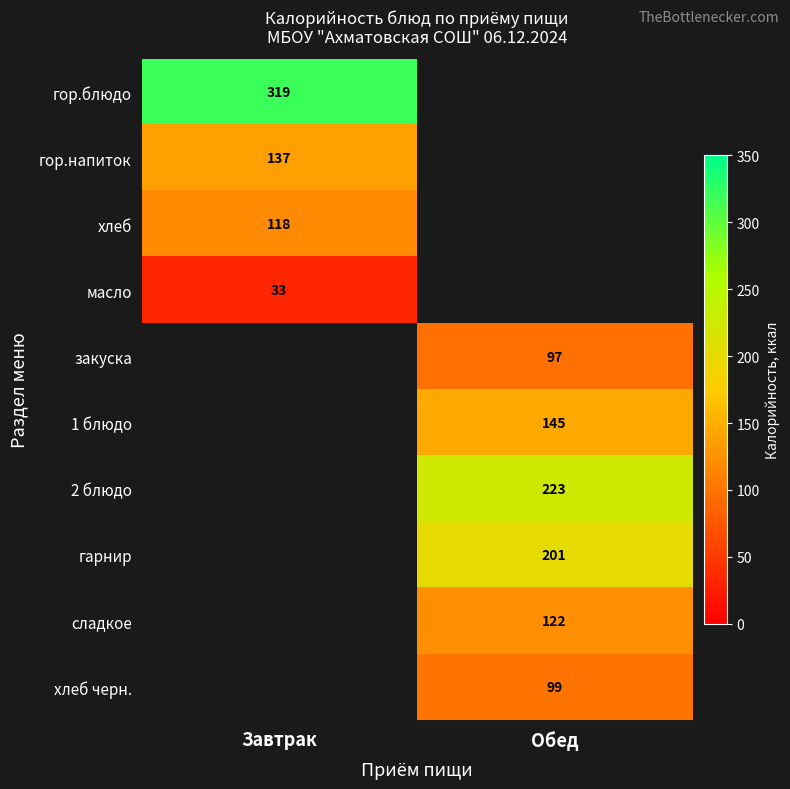

The value of гор.напиток at Завтрак is 137. True or false?

True